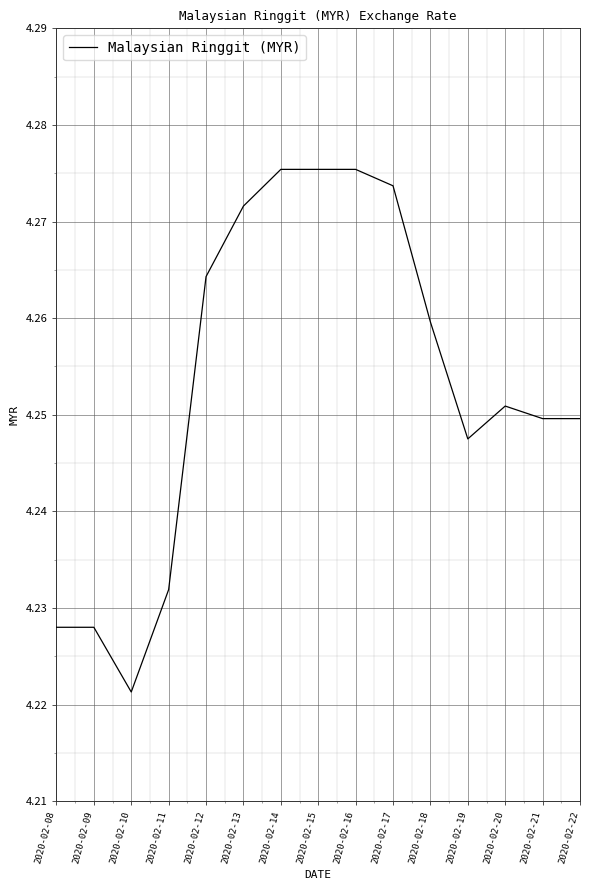

Where is the data nearest to the value 4?

2020-02-10